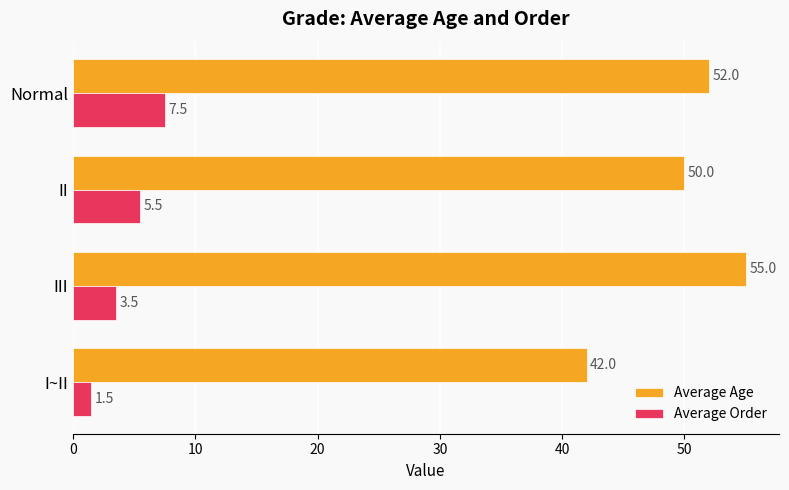

The value of Average Order at III is 3.5. True or false?

True